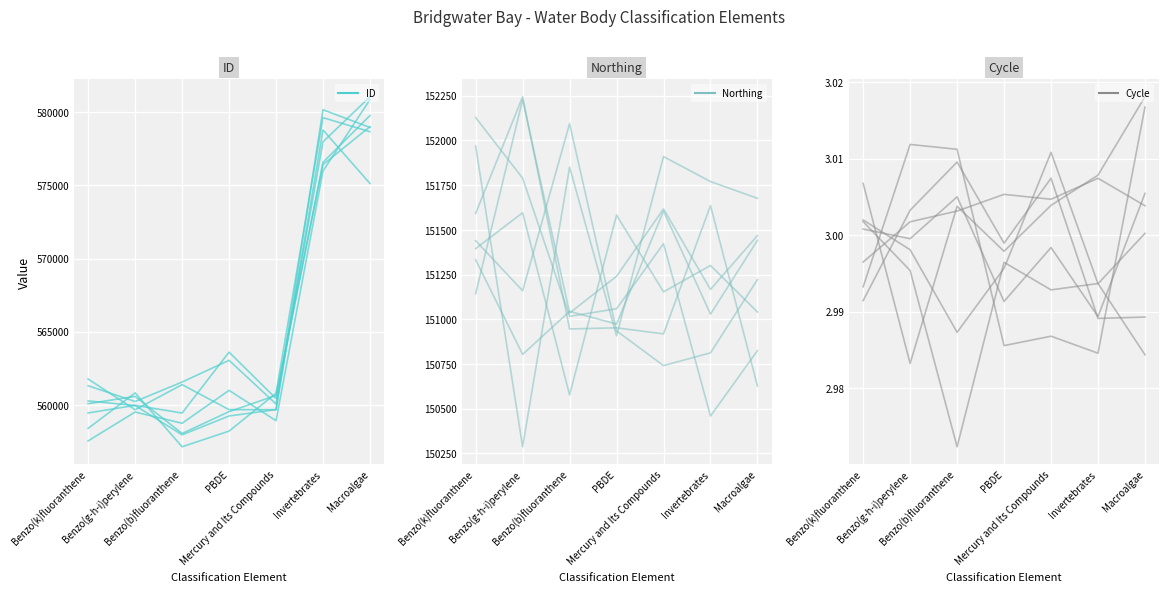

How many lines are shown in the chart?

3